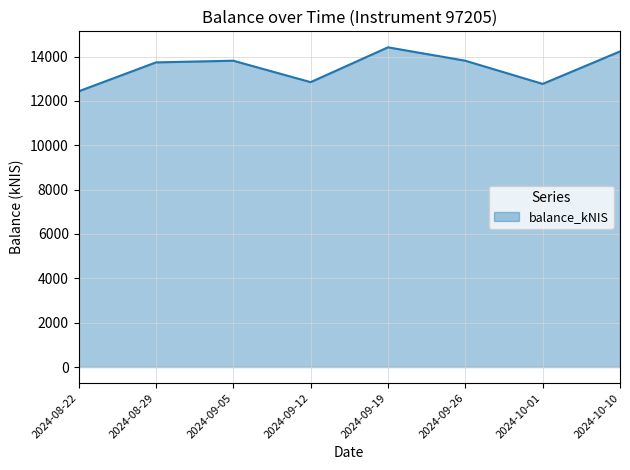

Where is the first local minimum?

2024-09-12